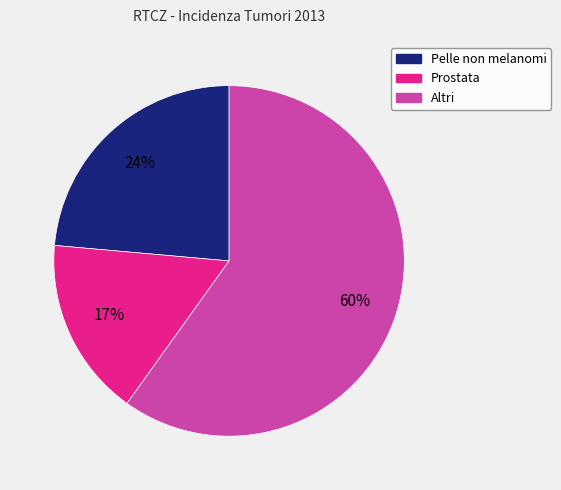

Is Pelle non melanomi the majority of the pie?

No